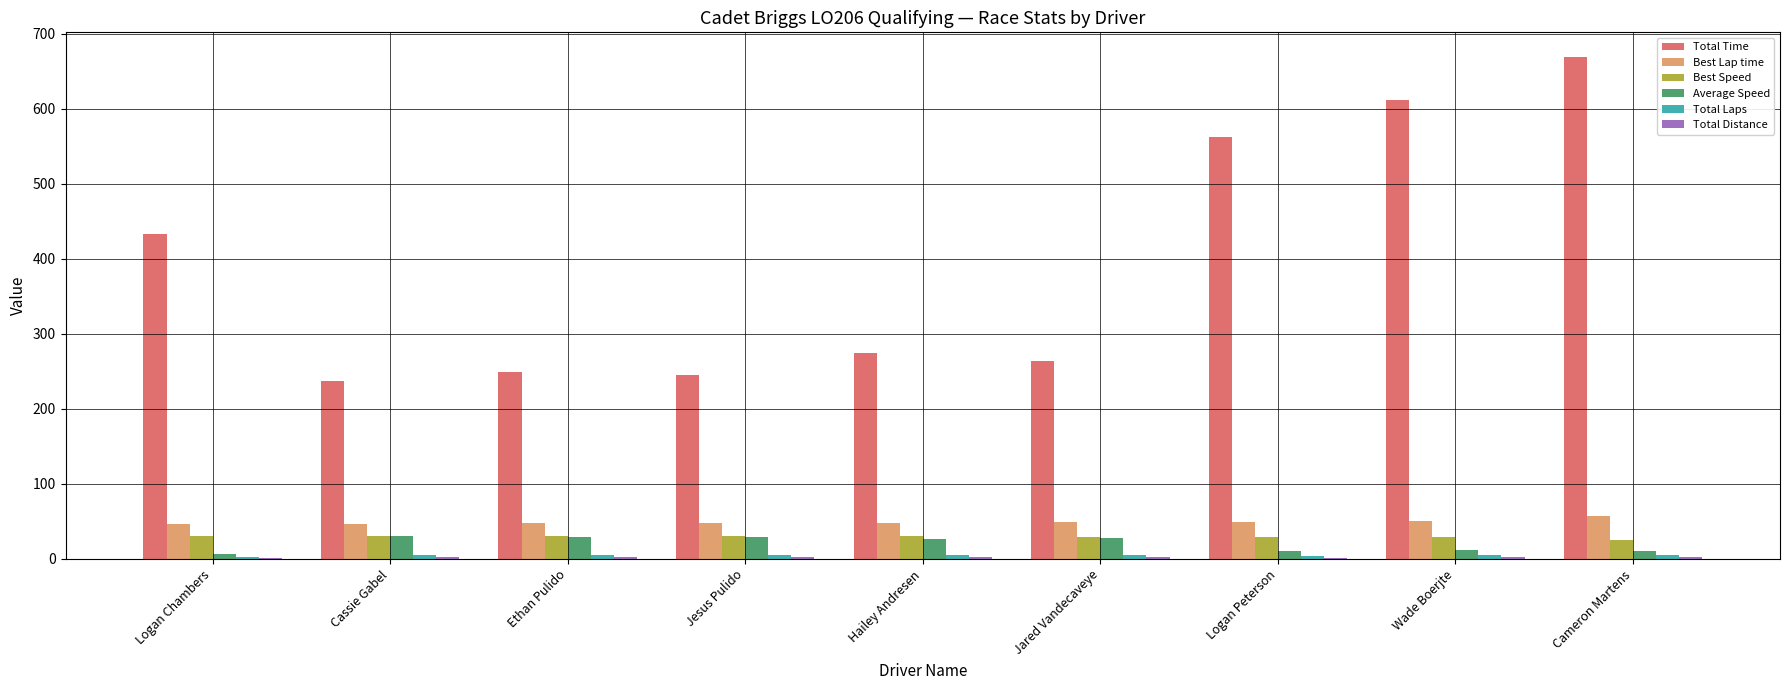

The value of Total Time at Cassie Gabel is 62.1. True or false?

False